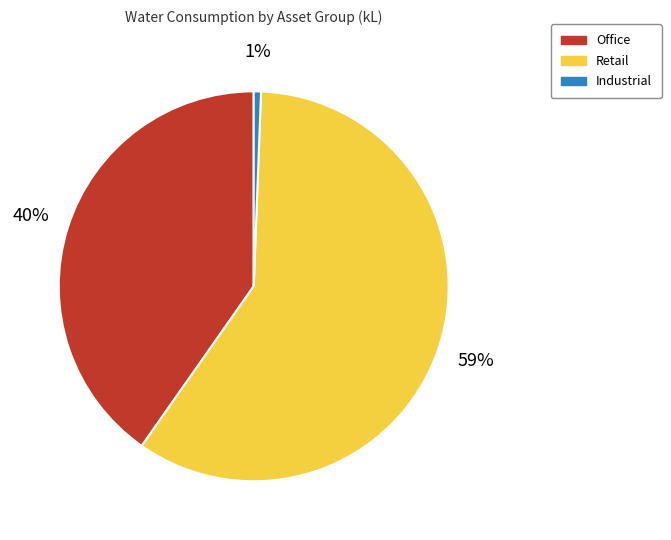

The Industrial slice represents 15% of the pie. True or false?

False